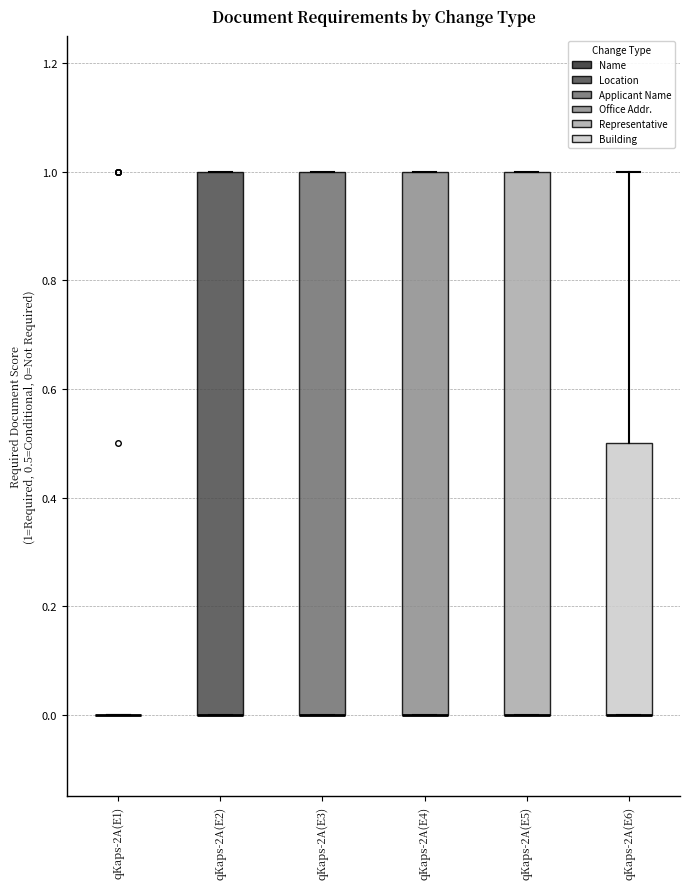

Reading left to right, read every box against the y-axis: the position of its median line, the range the box covers, and the ends of its whiskers. The values are not printed on the chart, so give them approximately, as read against the axis.

qKaps-2A(E1): box collapsed to a line at 0.0, whiskers 0.0 to 0.0
qKaps-2A(E2): median 0.0 (drawn on the box's lower edge), box 0.0 to 1.0, whiskers 0.0 to 1.0
qKaps-2A(E3): median 0.0 (drawn on the box's lower edge), box 0.0 to 1.0, whiskers 0.0 to 1.0
qKaps-2A(E4): median 0.0 (drawn on the box's lower edge), box 0.0 to 1.0, whiskers 0.0 to 1.0
qKaps-2A(E5): median 0.0 (drawn on the box's lower edge), box 0.0 to 1.0, whiskers 0.0 to 1.0
qKaps-2A(E6): median 0.0 (drawn on the box's lower edge), box 0.0 to 0.5, whiskers 0.0 to 1.0